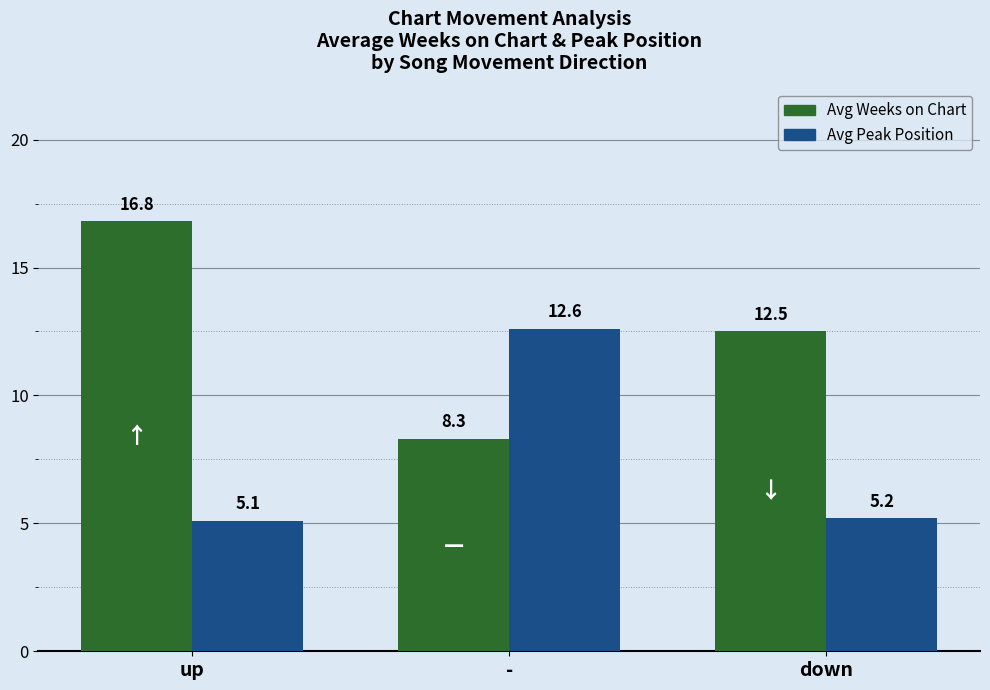

The value of Avg Peak Position at - is 12.6. True or false?

True